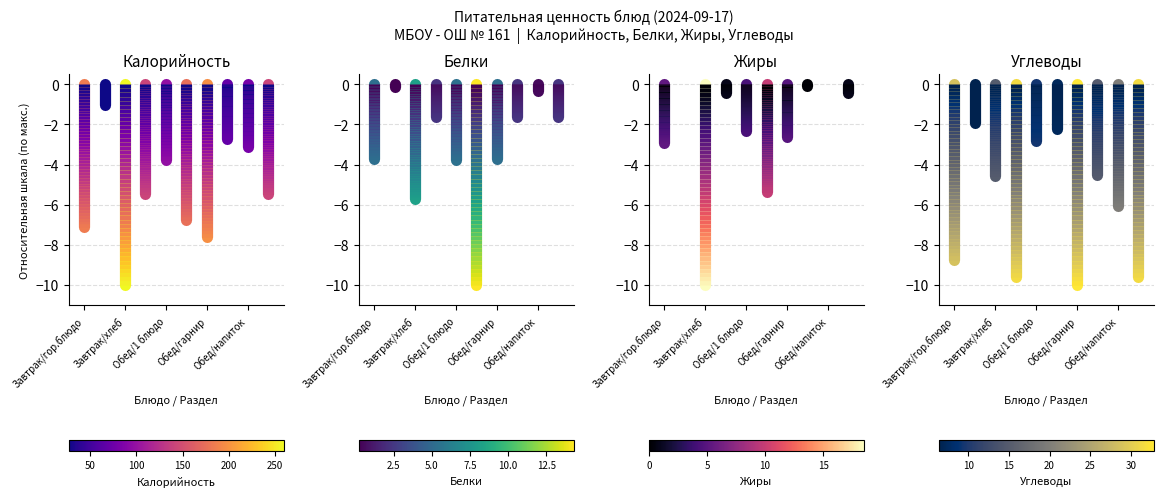

Reading left to right, extract all data points from this chart.

Завтрак/гор.блюдо: 0.0	-7.1
Завтрак/гор.напиток: 0.0	-1.0
Завтрак/хлеб: 0.0	-10.0
Завтрак/фрукты: 0.0	-5.5
Обед/1 блюдо: 0.0	-3.8
Обед/2 блюдо: 0.0	-6.8
Обед/гарнир: 0.0	-7.6
Обед/хлеб бел.: 0.0	-2.7
Обед/напиток: 0.0	-3.1
Обед/фрукты: 0.0	-5.5